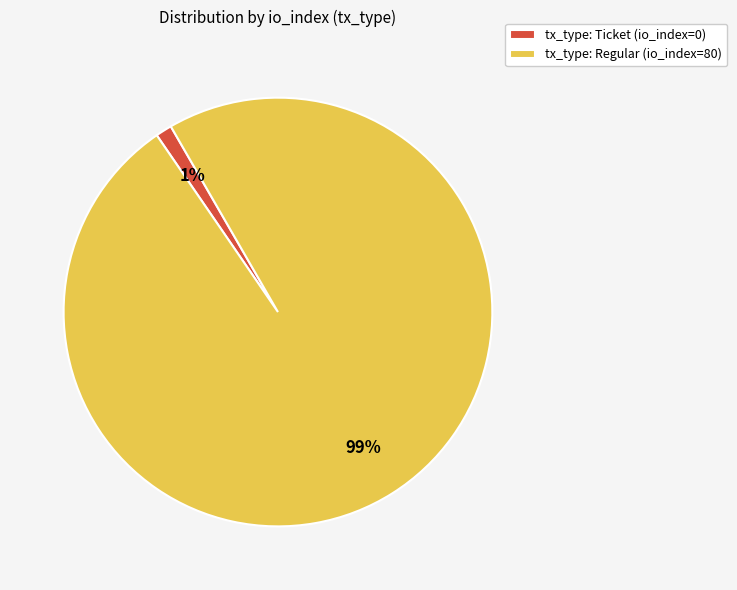

To the nearest percent, what portion does tx_type: Regular (io_index=80) represent?

99%